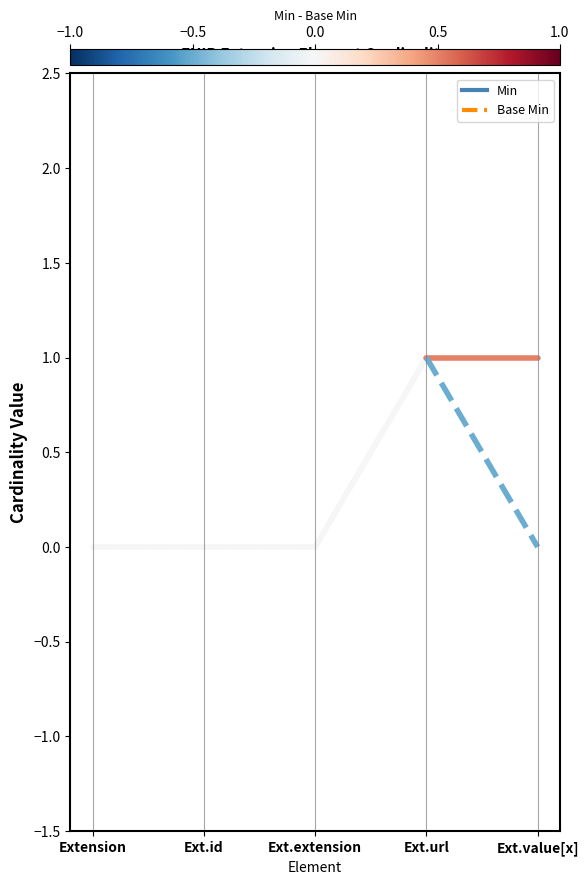

At which category is the sum across all series the highest?

Ext.url